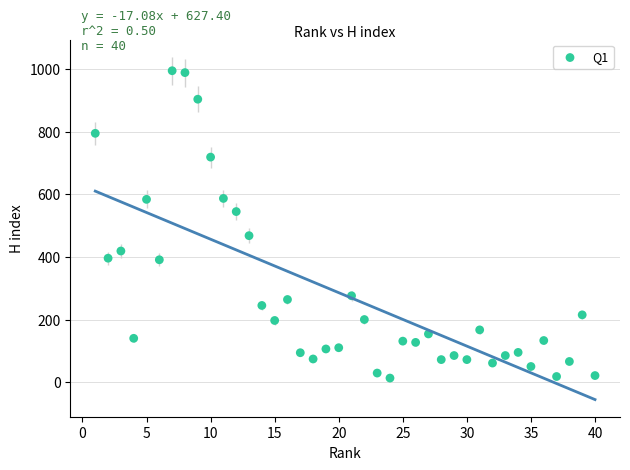

What is the range of X values (max minus min)?

39